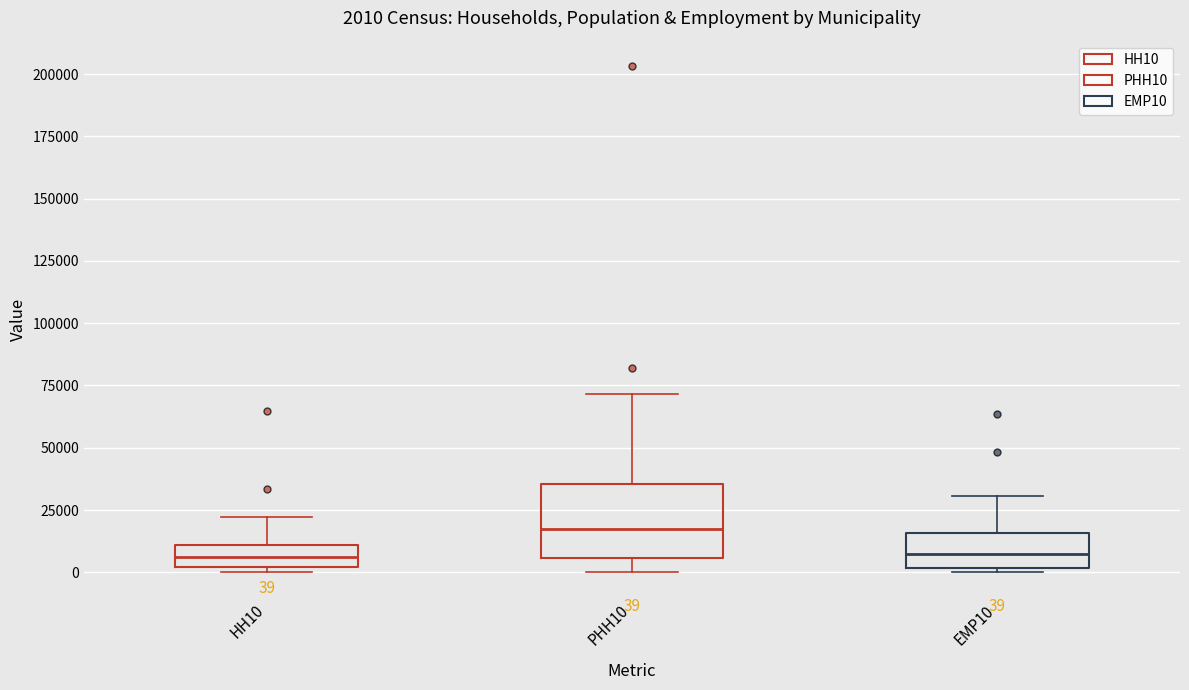

Which box is the tallest, from its lower edge to its upper edge?

PHH10